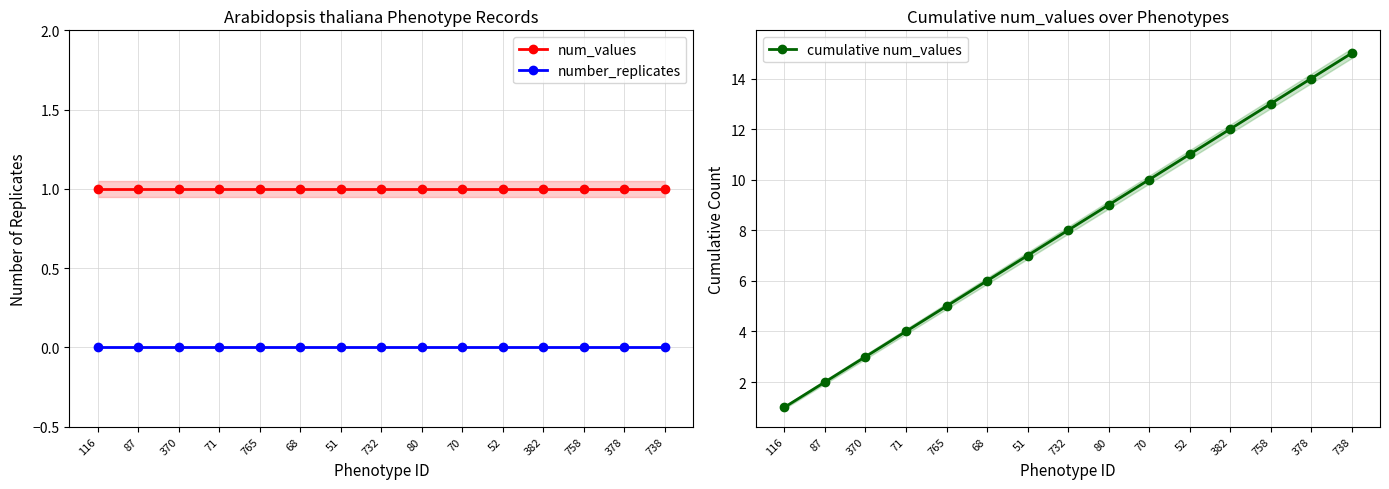

Does the chart have visible grid lines?

Yes